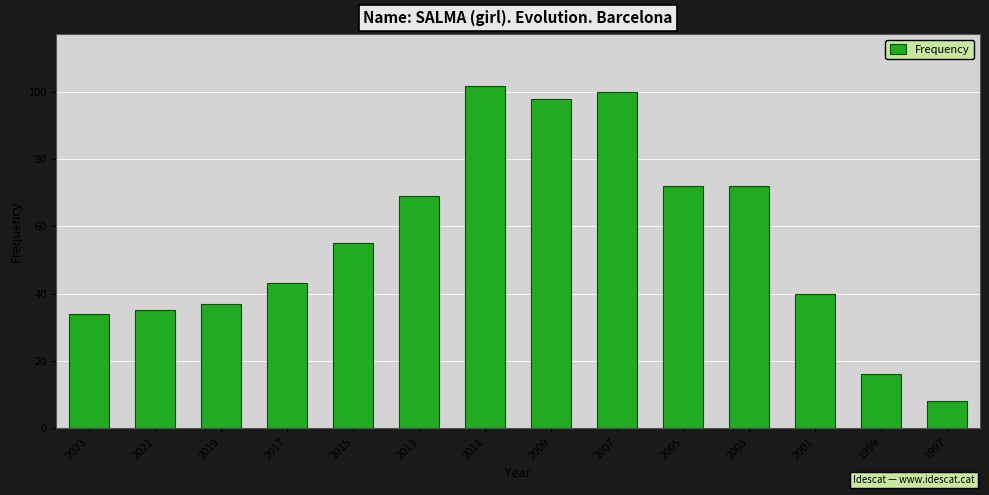

Reading left to right, list all the values displayed in this chart.

34	35	37	43	55	69	102	98	100	72	72	40	16	8